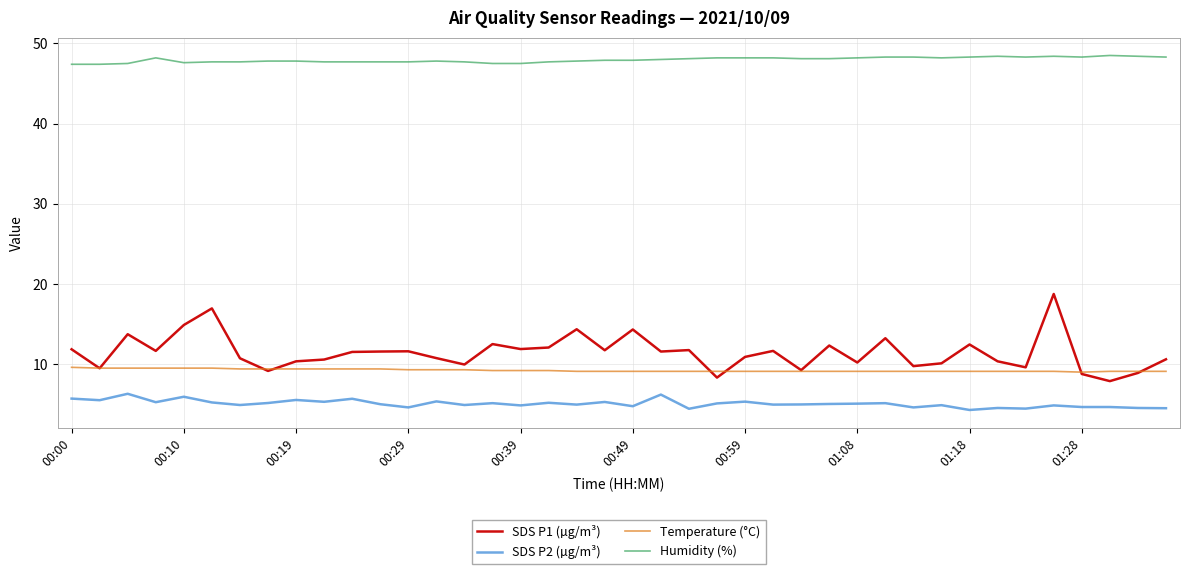

Which series has the widest spread of values?

SDS P1 (µg/m³)